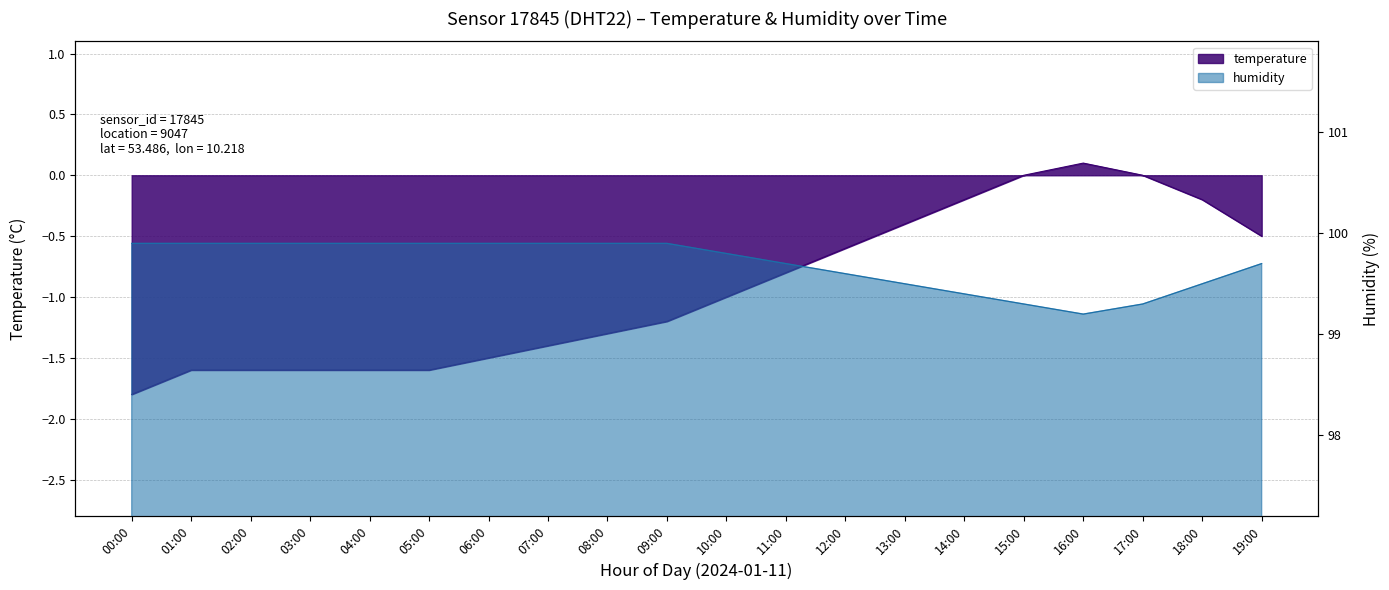

What is the difference between the humidity values at 14:00 and 09:00?

0.5